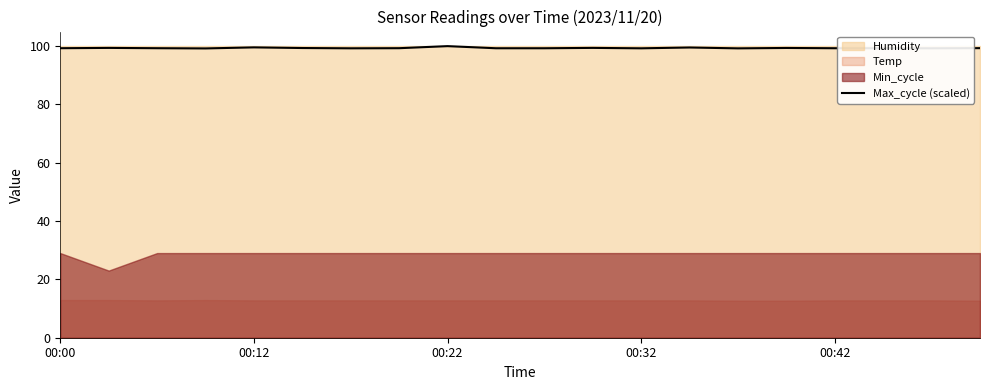

True or false: the data shows 140.7 at 9.

False